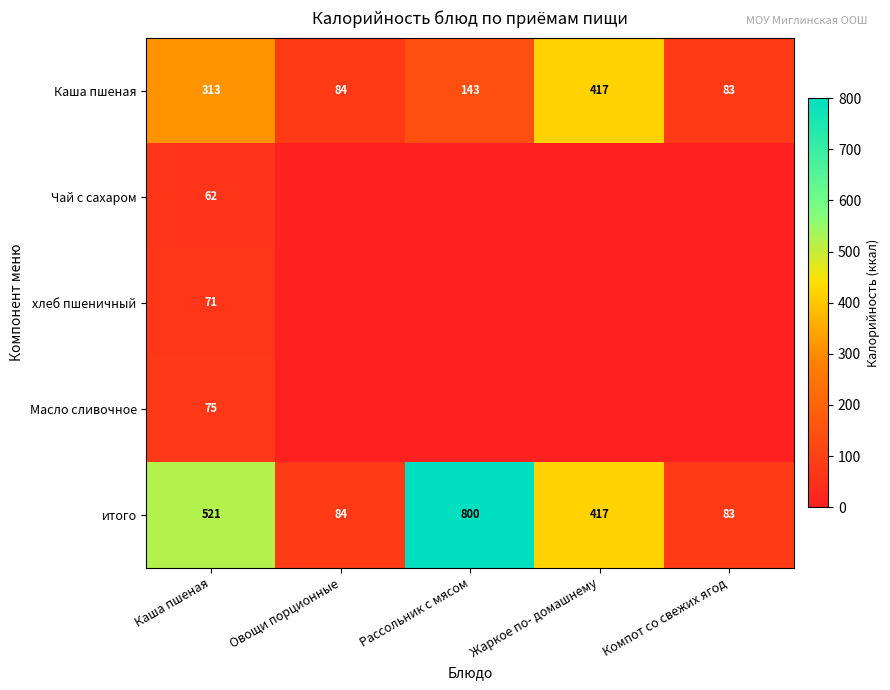

Is it true that хлеб пшеничный equals 71 at Каша пшеная?

True